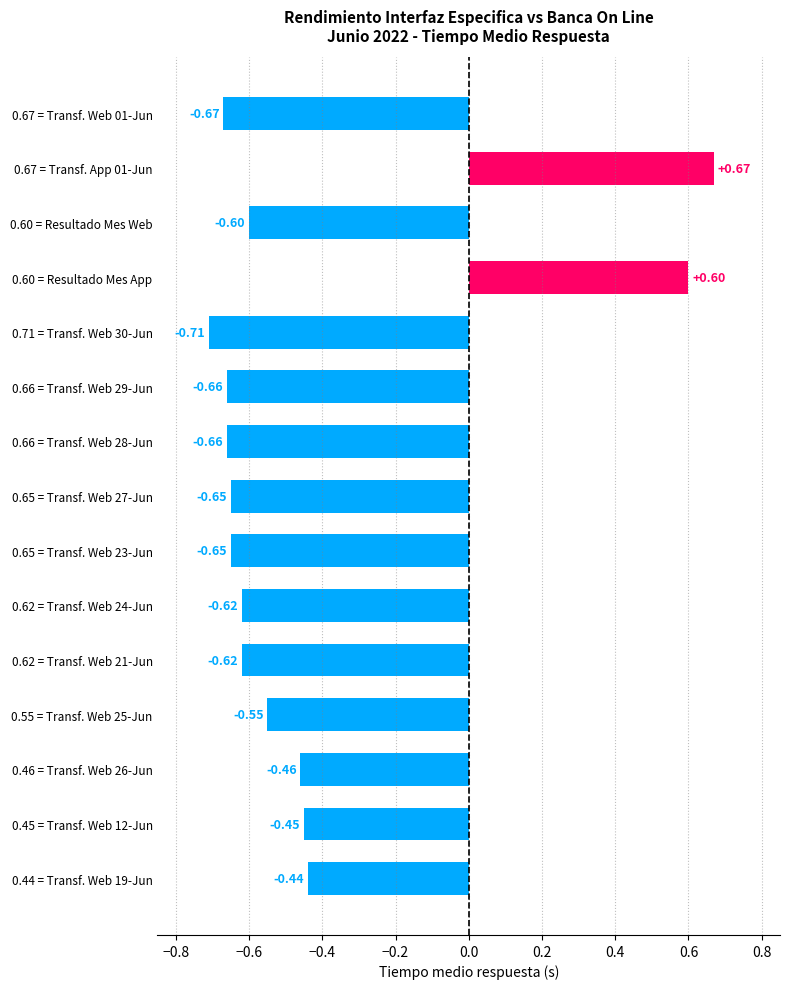

Between 0.62 = Transf. Web 24-Jun and 0.65 = Transf. Web 27-Jun, which is larger?

0.62 = Transf. Web 24-Jun